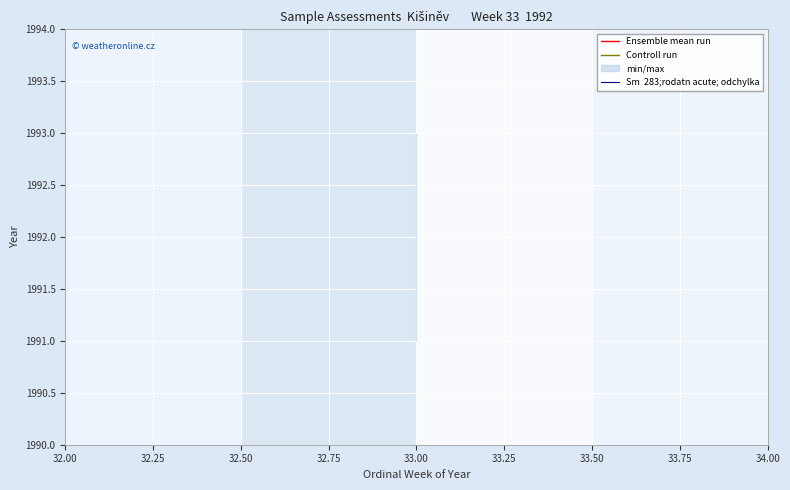

The Controll run series shows 627.7 at 32.00. True or false?

False